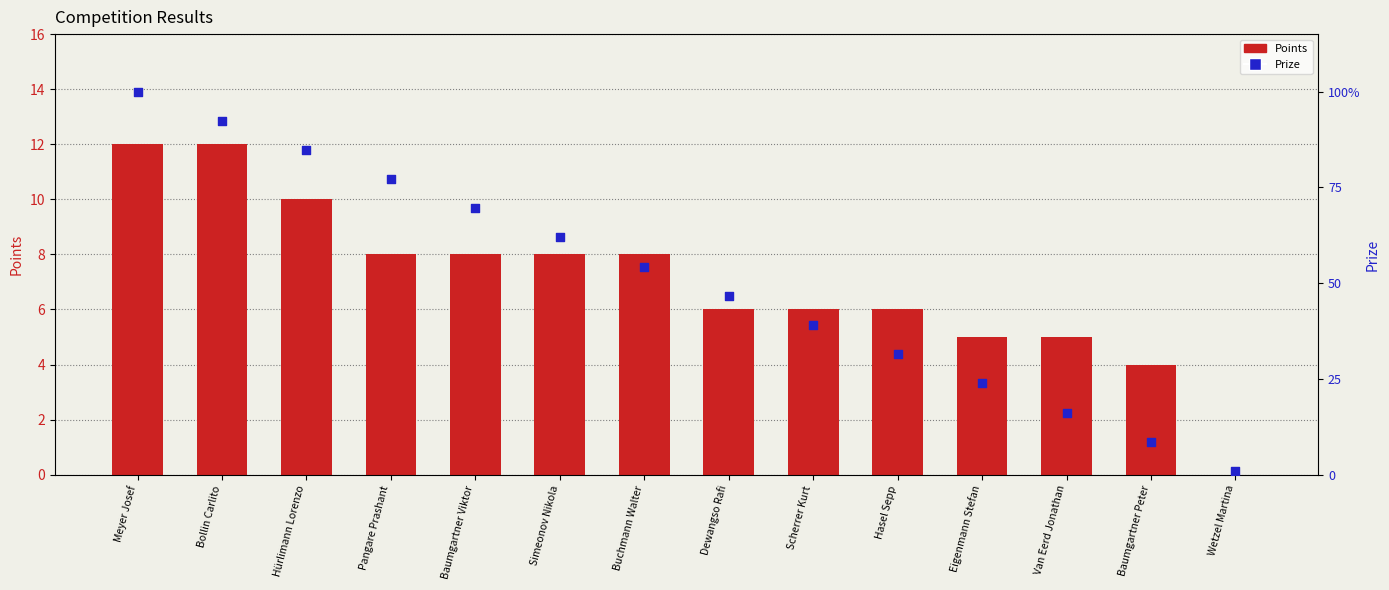

Which series contains the lowest Y value?

Points